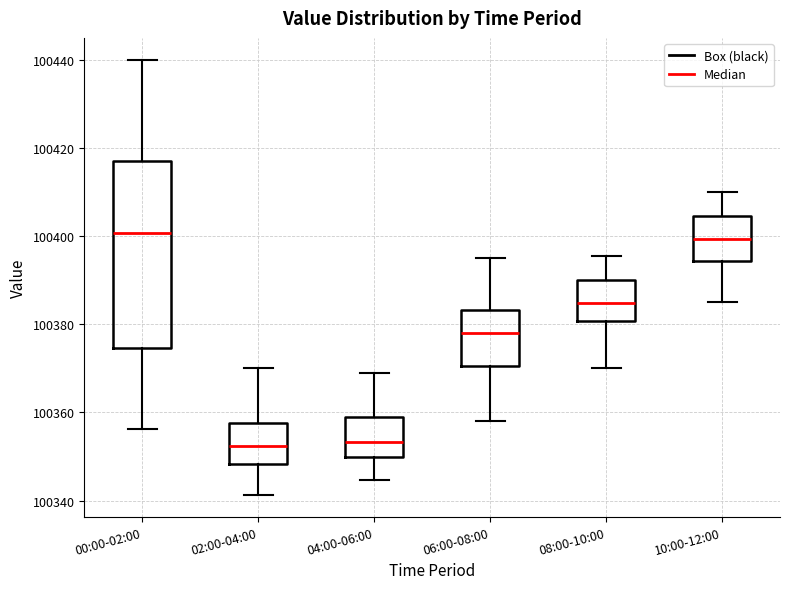

Where does the lower whisker of the box for 04:00-06:00 end on the y-axis? The values are not printed on the chart, so give them approximately, as read against the axis.

100344